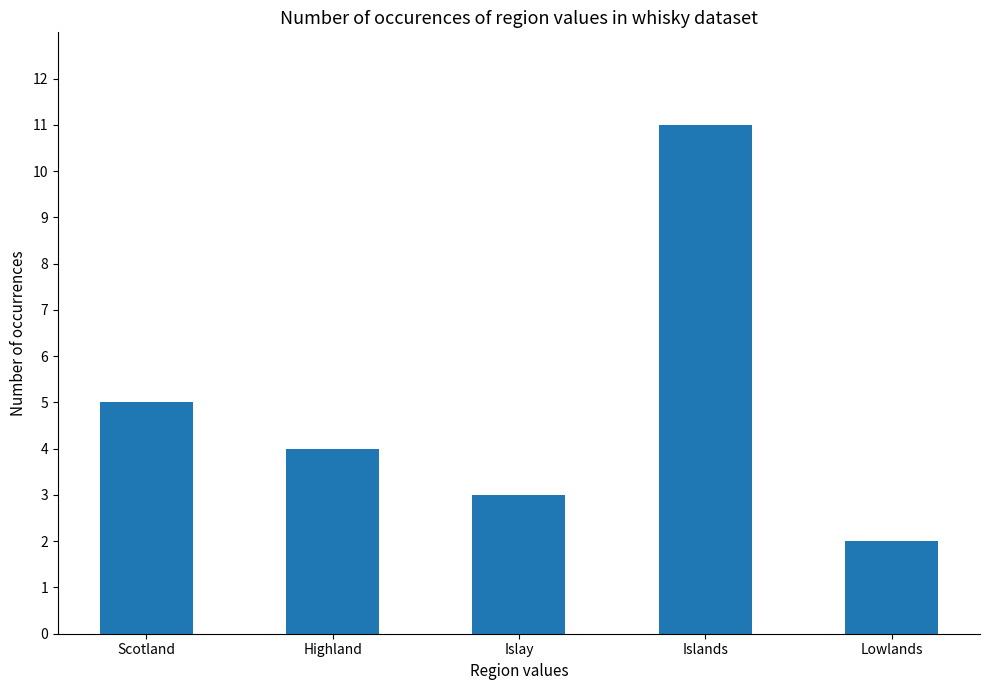

What is the sum of all values?

25